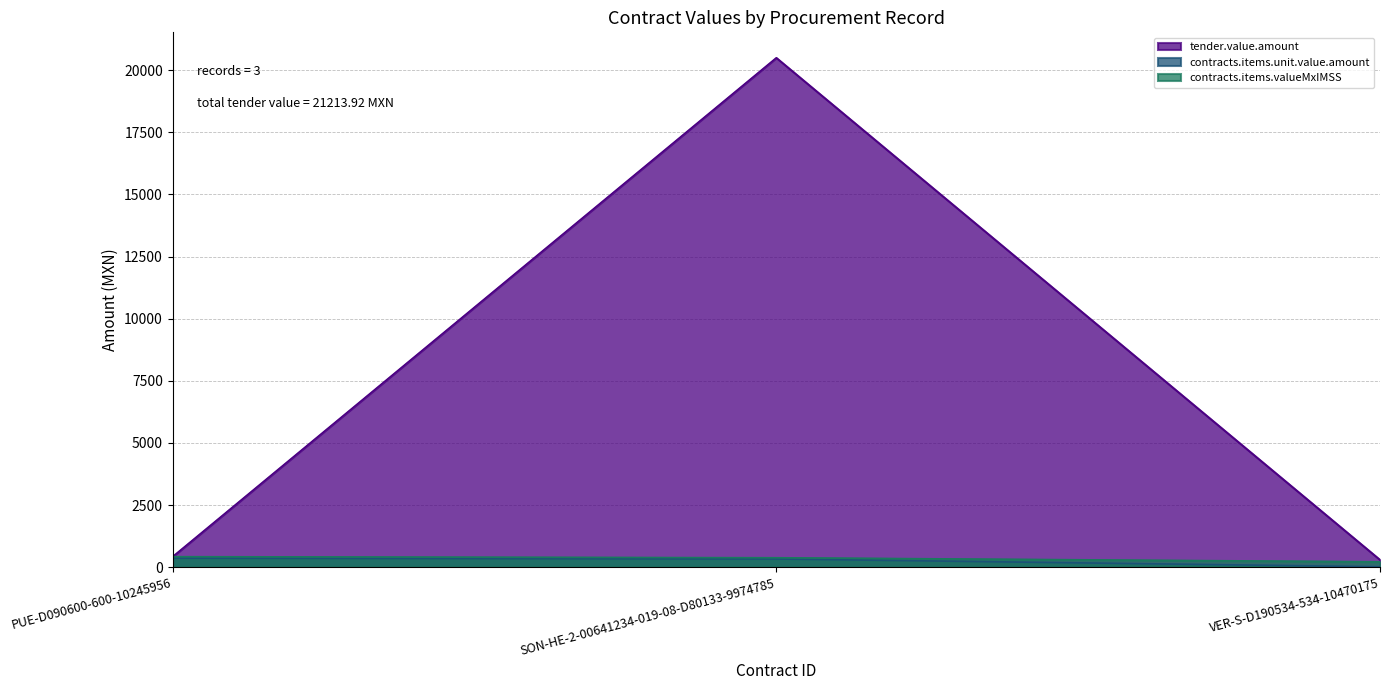

Reading left to right, extract all data points from this chart.

tender.value.amount: PUE-D090600-600-10245956=422.2	SON-HE-2-00641234-019-08-D80133-9974785=20497.0	VER-S-D190534-534-10470175=294.6
contracts.items.unit.value.amount: PUE-D090600-600-10245956=364.0	SON-HE-2-00641234-019-08-D80133-9974785=329.6	VER-S-D190534-534-10470175=16.9
contracts.items.valueMxIMSS: PUE-D090600-600-10245956=422.2	SON-HE-2-00641234-019-08-D80133-9974785=379.0	VER-S-D190534-534-10470175=215.9